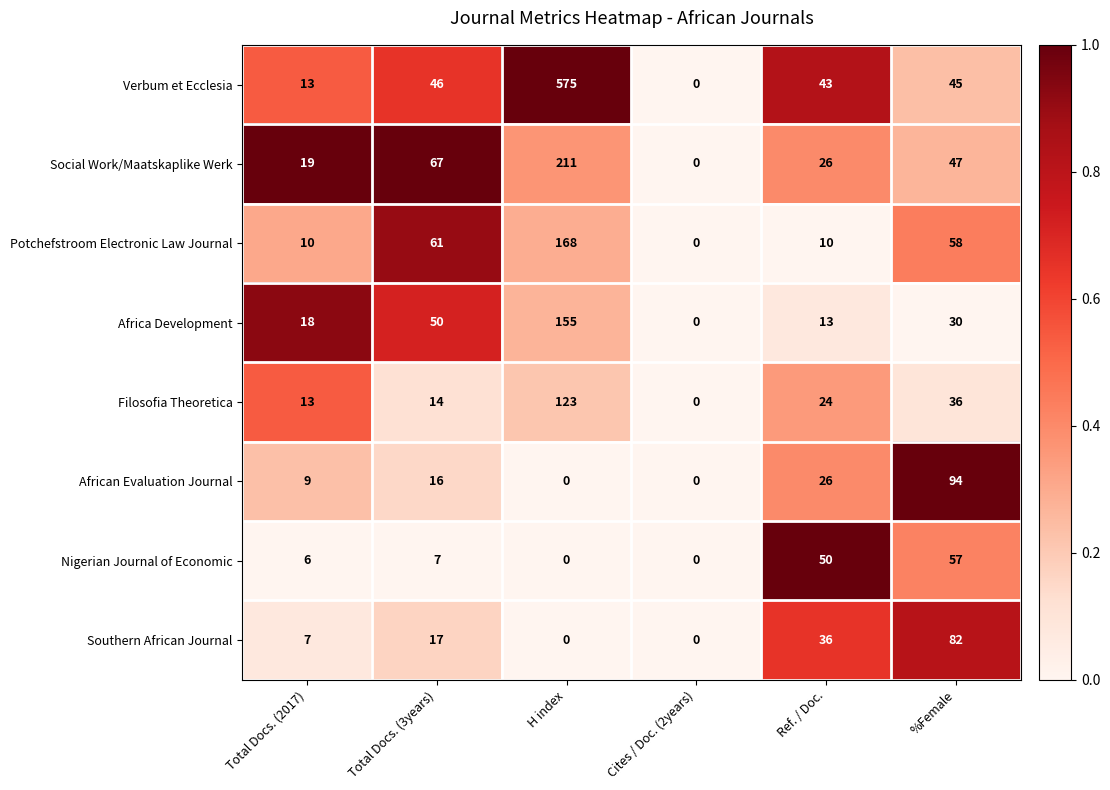

Rank the series by their maximum value, from highest to lowest.

Verbum et Ecclesia, Social Work/Maatskaplike Werk, Potchefstroom Electronic Law Journal, Africa Development, Filosofia Theoretica, African Evaluation Journal, Southern African Journal, Nigerian Journal of Economic